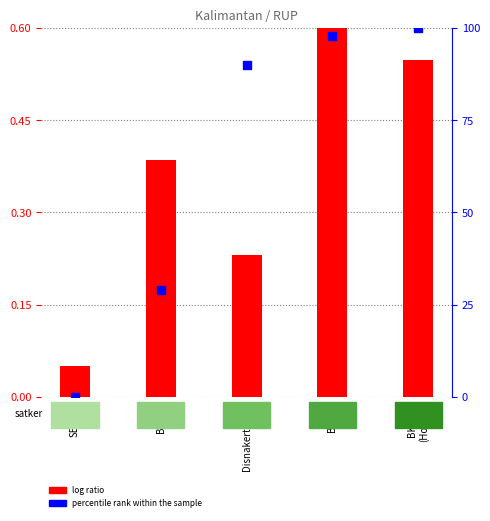

At which category is the sum across all series the highest?

BKAD
(Honor)